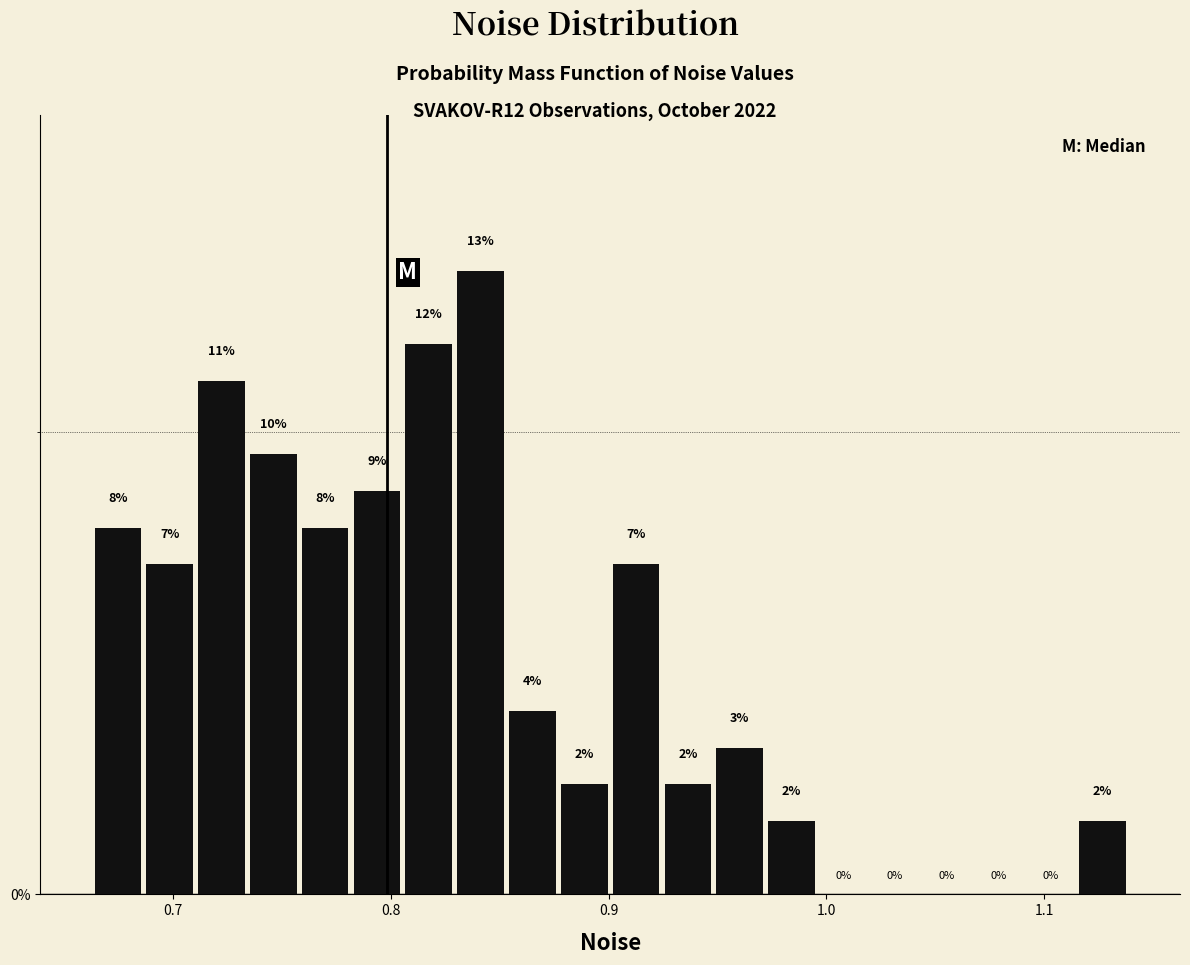

Read against the x-axis, roughly where is the centre of the tallest bar?

0.84